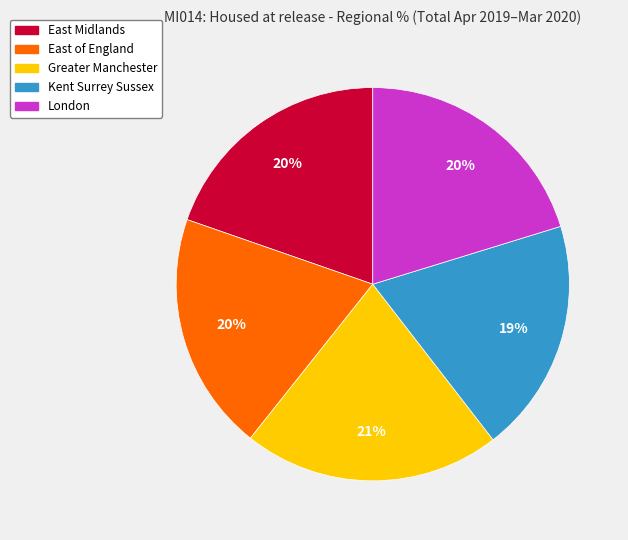

The East of England slice represents 12% of the pie. True or false?

False